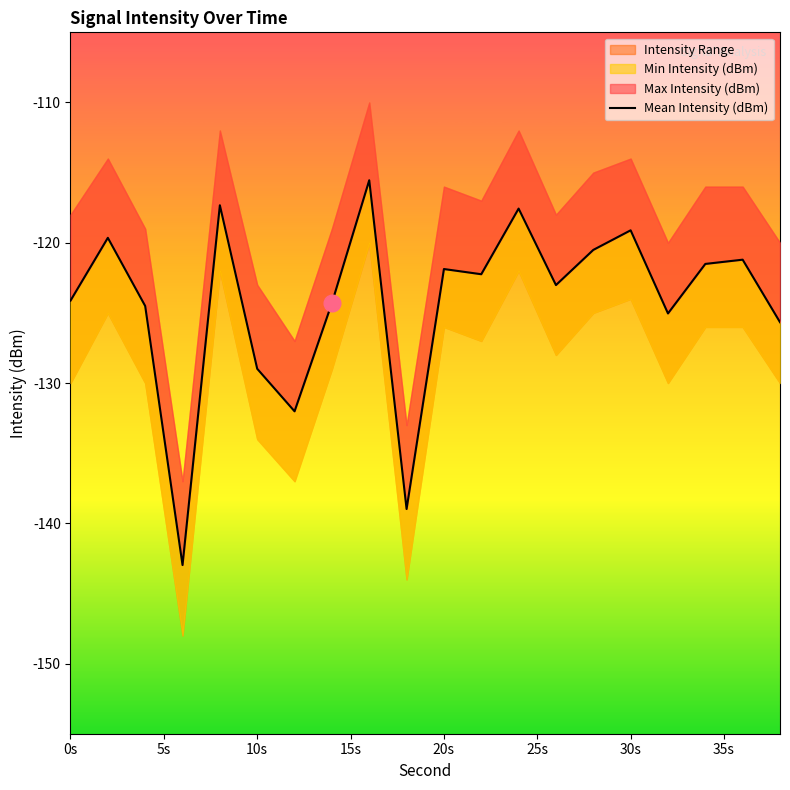

Reading left to right, transcribe all the data shown in this chart.

-124.1	-119.6	-124.5	-143.0	-117.3	-129.0	-132.0	-124.3	-115.5	-139.0	-121.9	-122.2	-117.6	-123.0	-120.5	-119.1	-125.0	-121.5	-121.2	-125.7